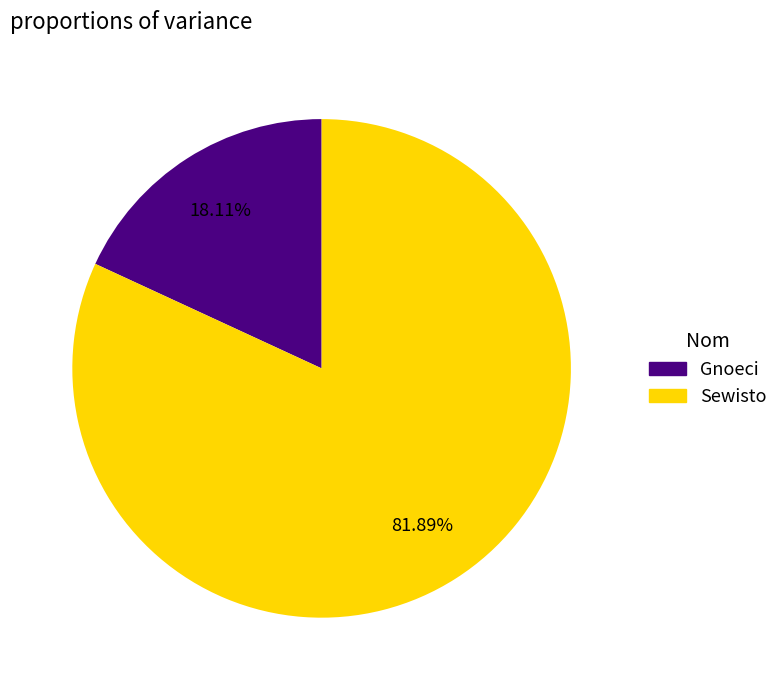

Does Sewisto represent more than half of the total?

Yes